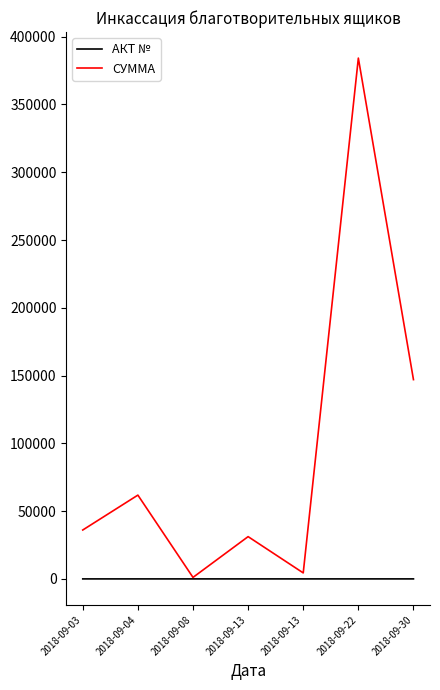

What is the lowest value of the АКТ № series?

41.0